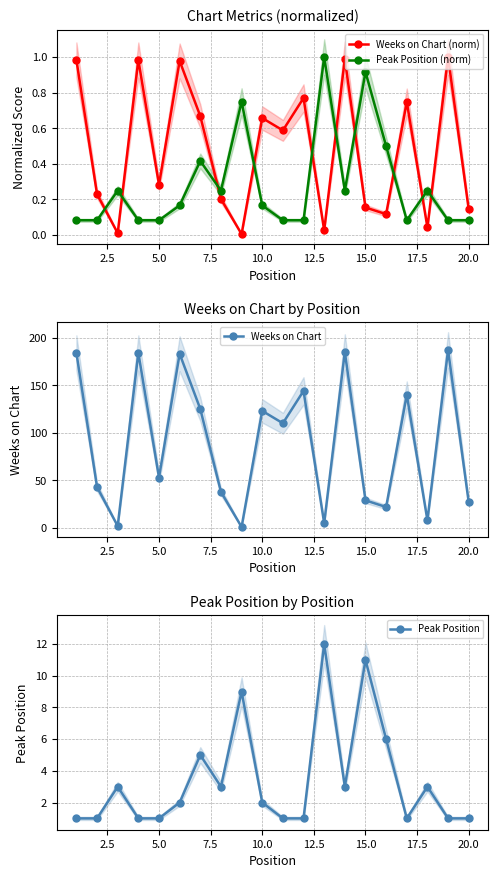

What is the value of the Peak Position point at the 6th from the left?

2.0